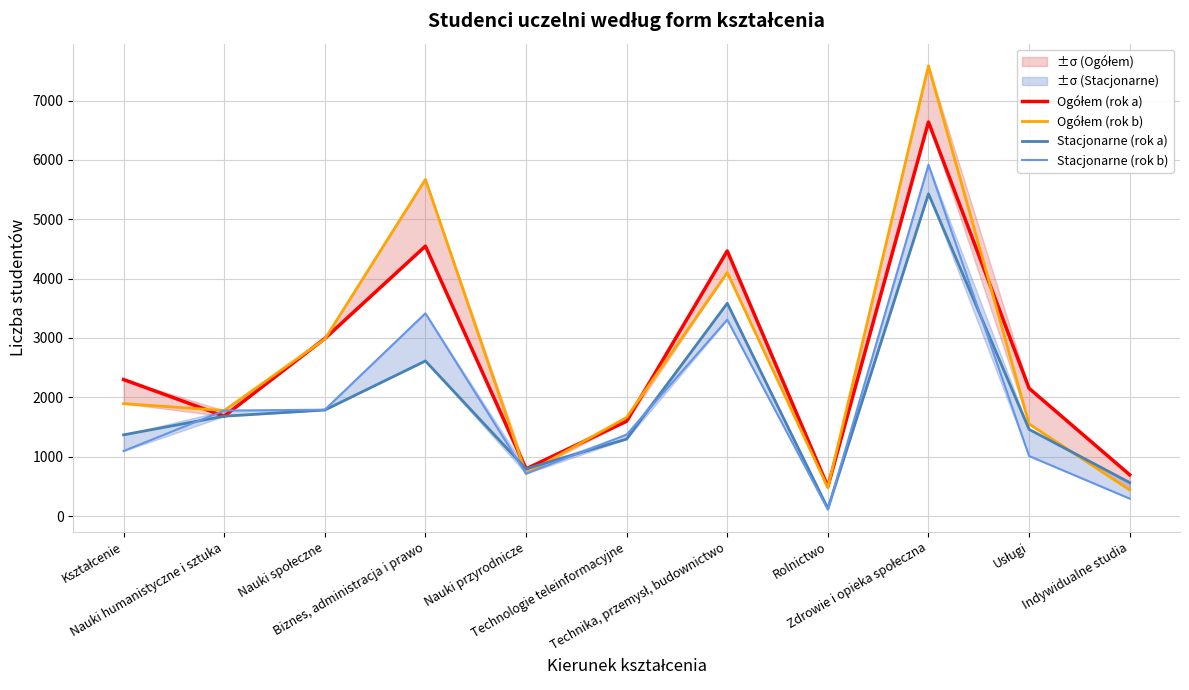

Rank the categories by Stacjonarne (rok b) value from highest to lowest.

Zdrowie i opieka społeczna, Biznes, administracja i prawo, Technika, przemysł, budownictwo, Nauki społeczne, Nauki humanistyczne i sztuka, Technologie teleinformacyjne, Kształcenie, Usługi, Nauki przyrodnicze, Indywidualne studia, Rolnictwo